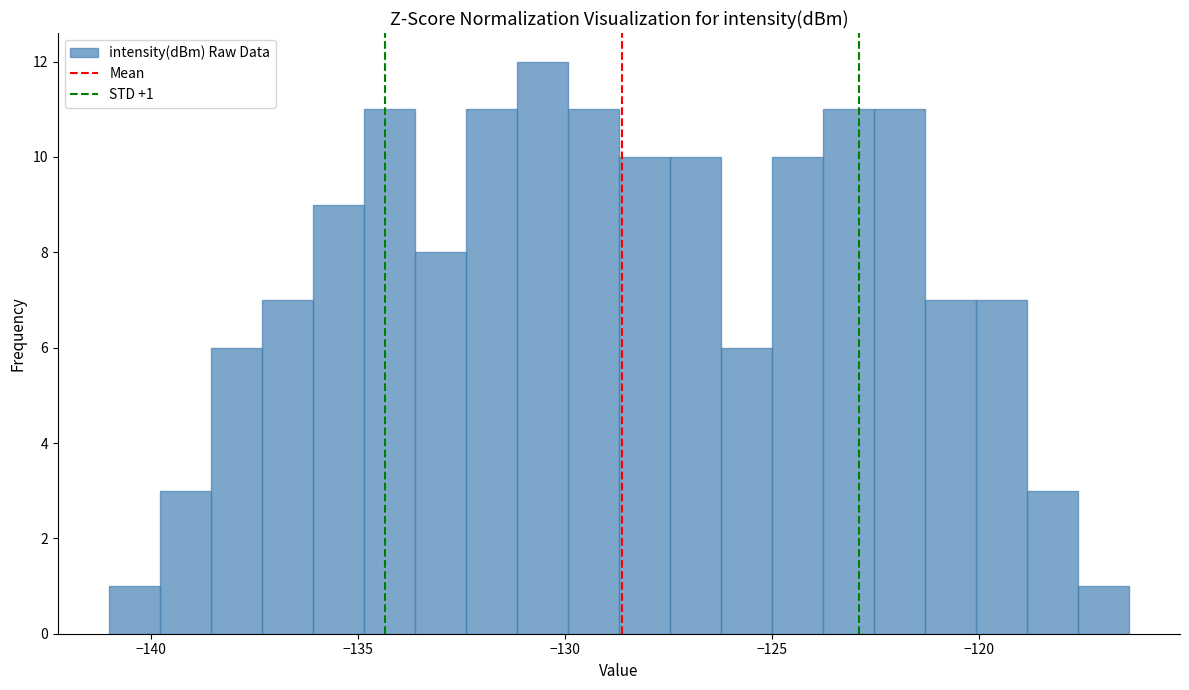

Around what value on the x-axis is the tallest bar? Give the approximate position of its centre, as read against the axis.

-130.5